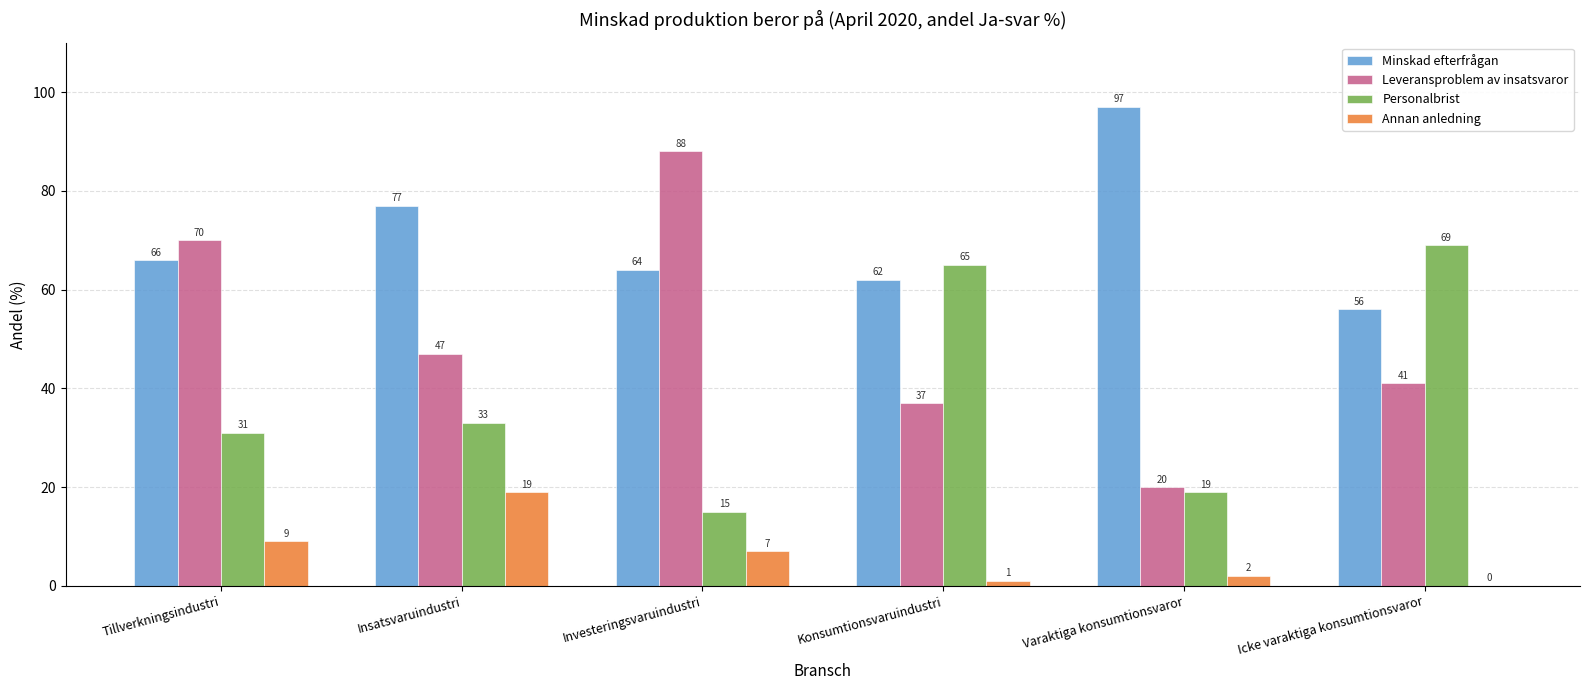

What are all the series names shown in the legend?

Minskad efterfrågan, Leveransproblem av insatsvaror, Personalbrist, Annan anledning